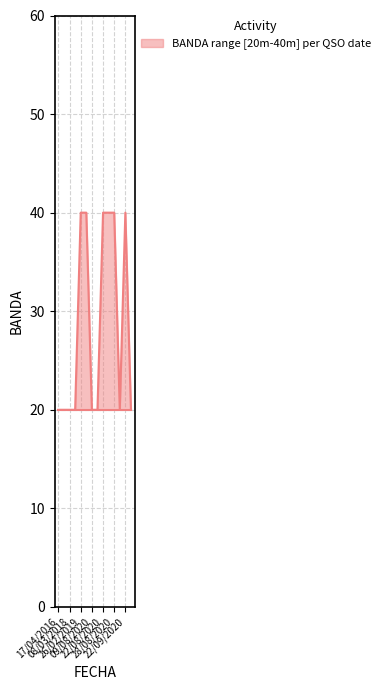

What is the spread (max minus min) of values at 09/08/2020?

20